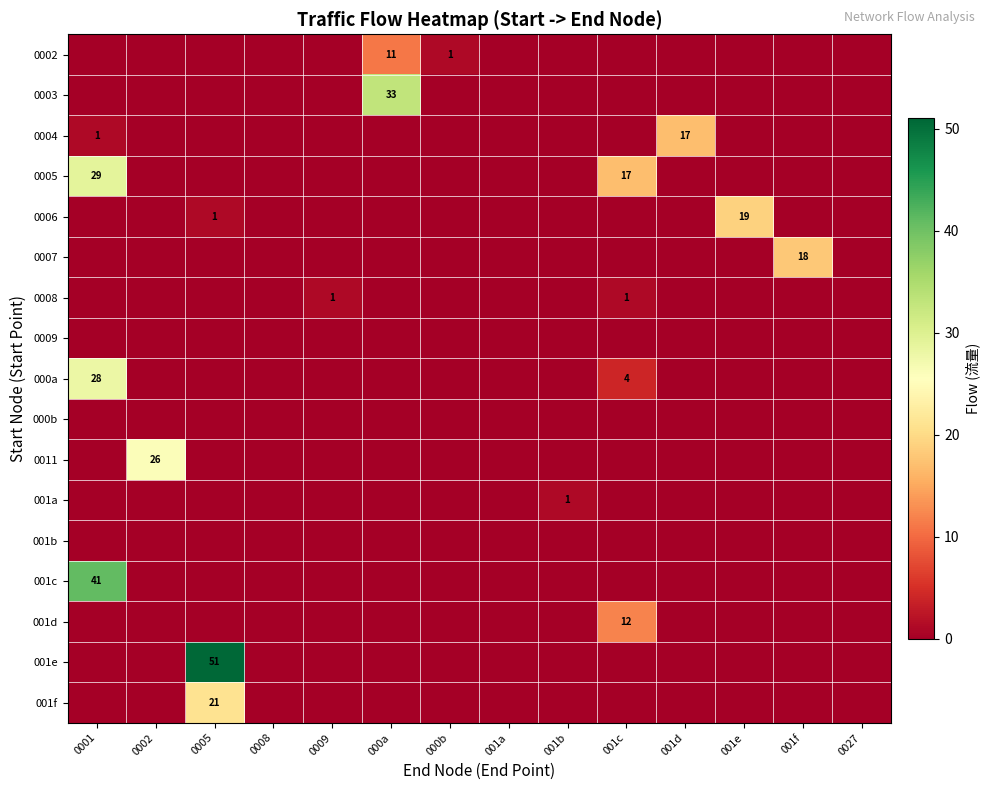

Which has a higher value, 001d or 001c?

001d